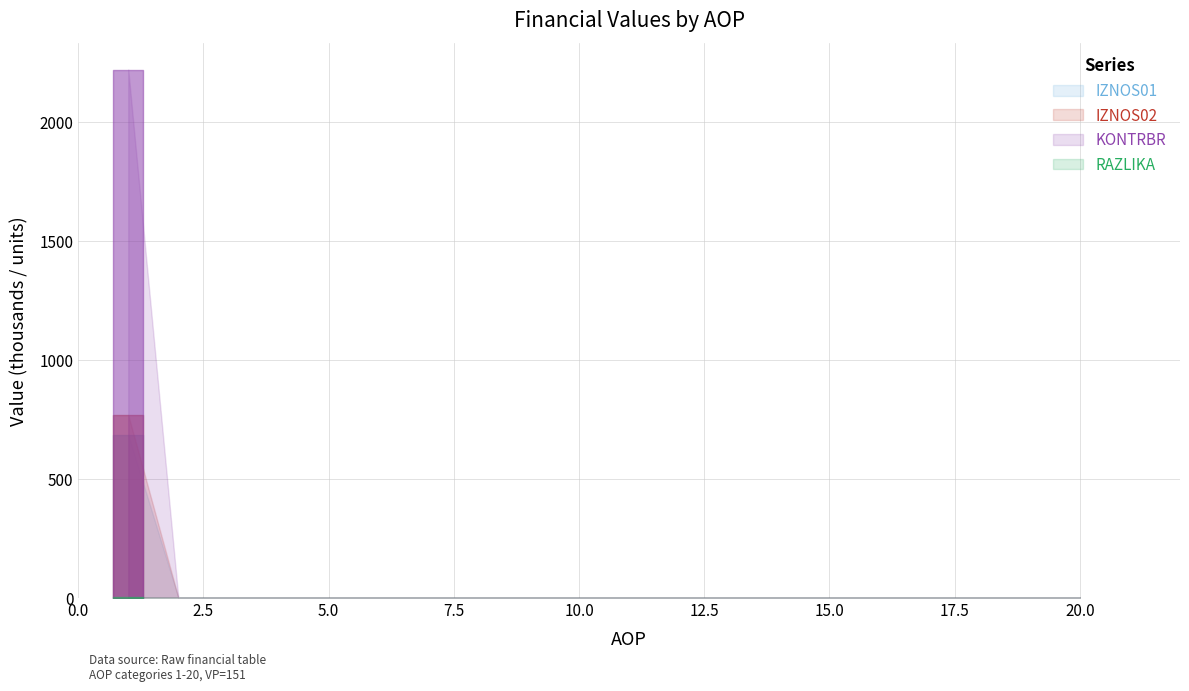

How many data points in KONTRBR are above 0?

1